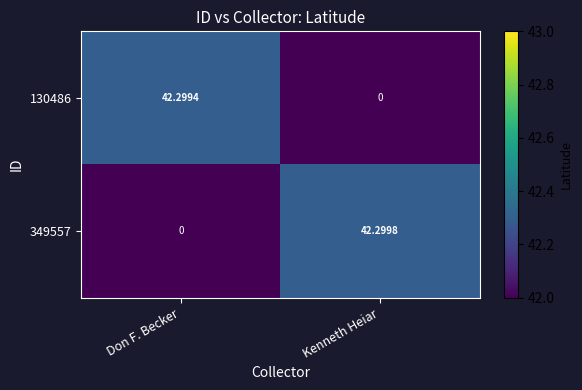

Which category has the highest value across all series?

Kenneth Heiar